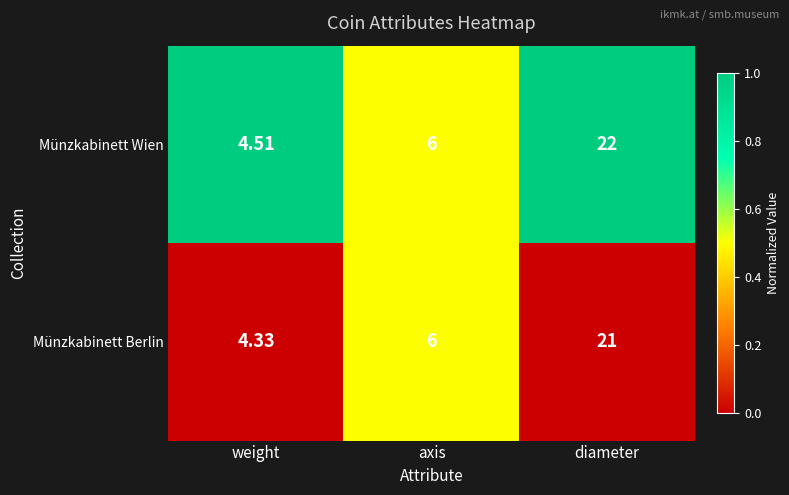

What is the difference between the highest and lowest values at diameter?

1.0